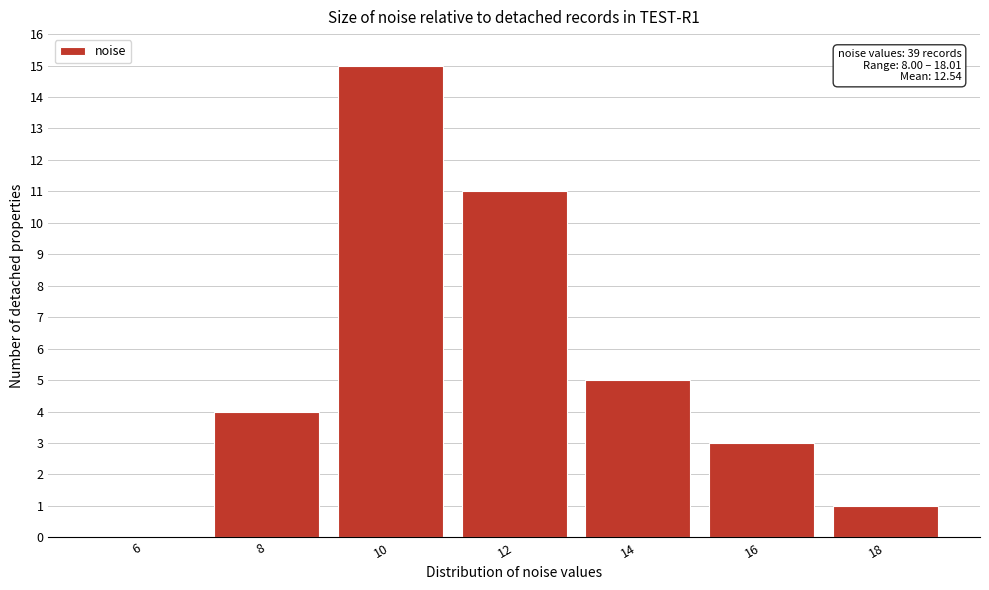

Reading right to left, transcribe all the data shown in this chart.

18=1	16=3	14=5	12=11	10=15	8=4	6=0